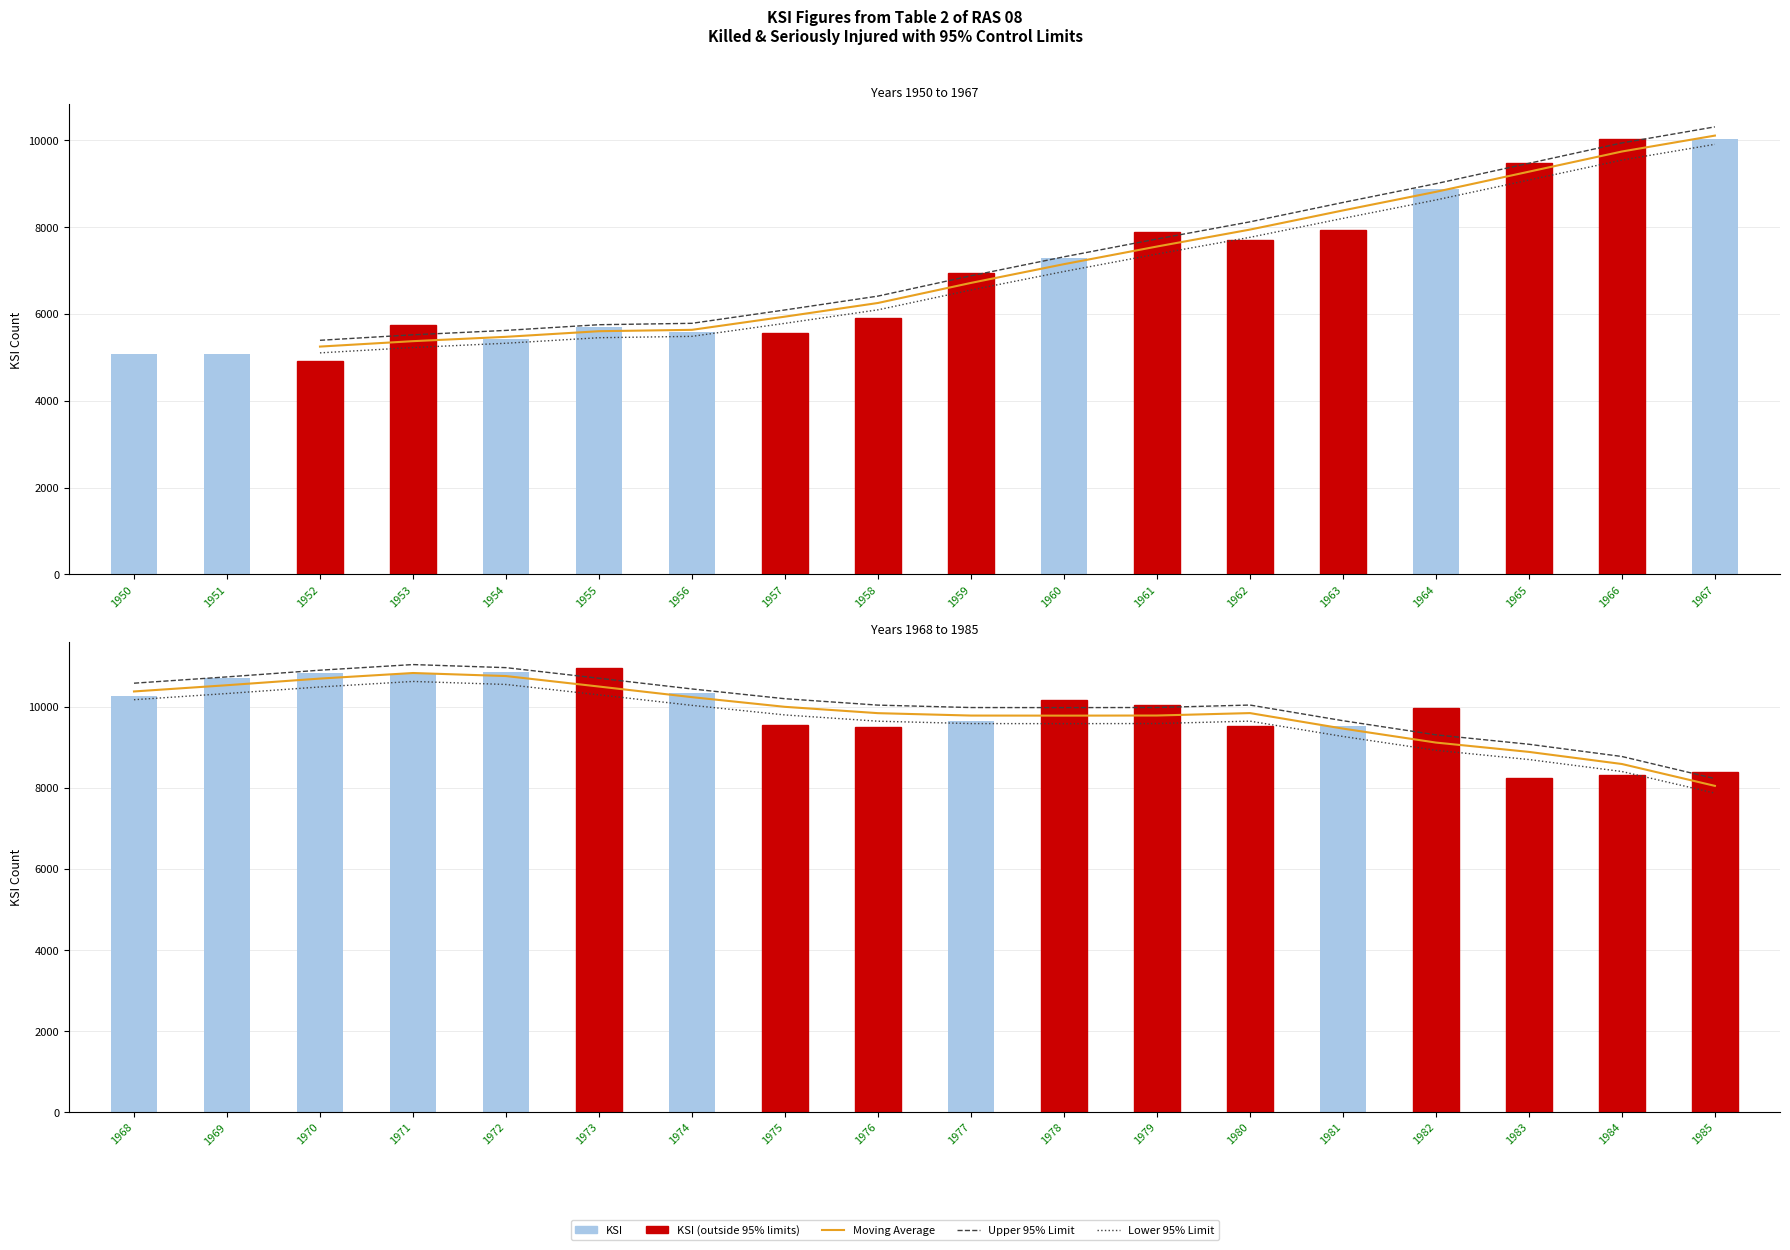

How many data points does each series have?

18